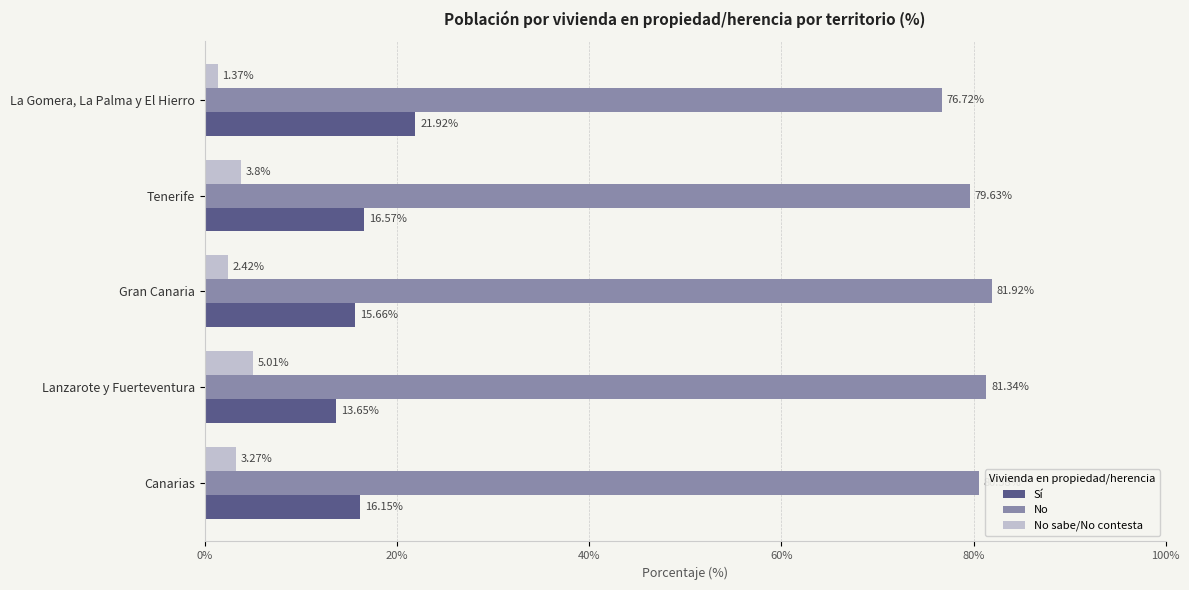

Which series has the largest range (max minus min)?

Sí